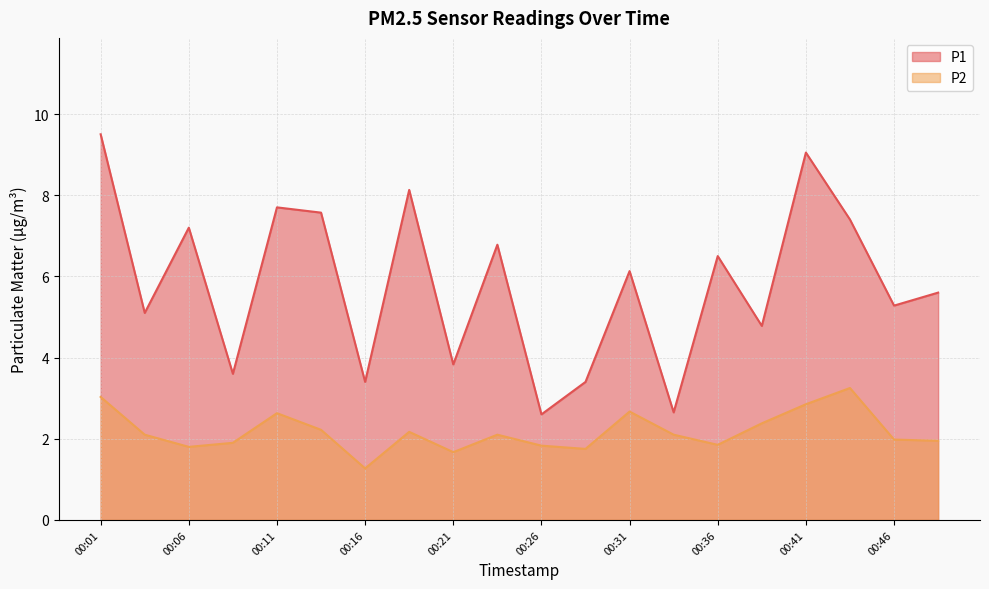

How many lines are shown in the chart?

2